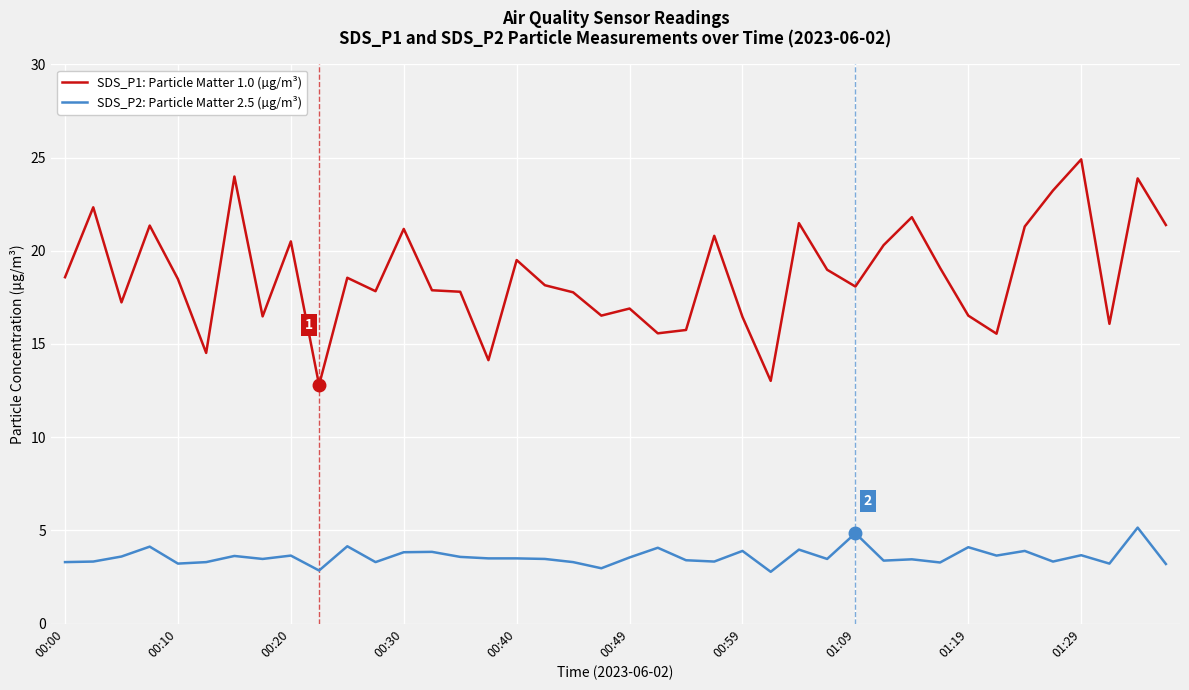

True or false: SDS_P2: Particle Matter 2.5 (µg/m³) and SDS_P1: Particle Matter 1.0 (µg/m³) cross at least once.

False